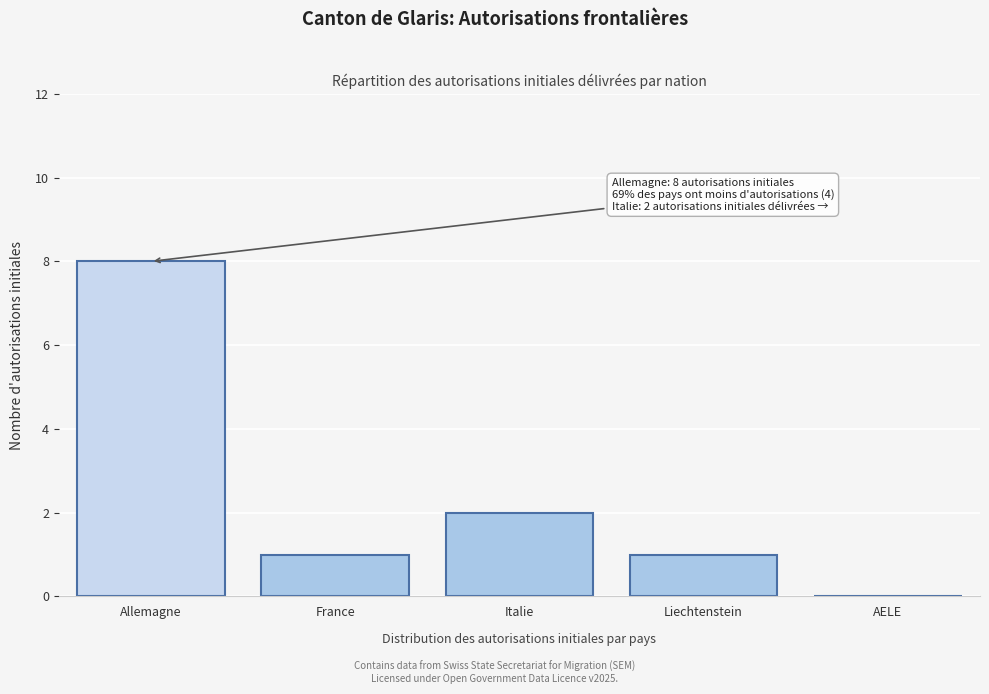

Reading left to right, transcribe all the data shown in this chart.

Allemagne=8	France=1	Italie=2	Liechtenstein=1	AELE=0